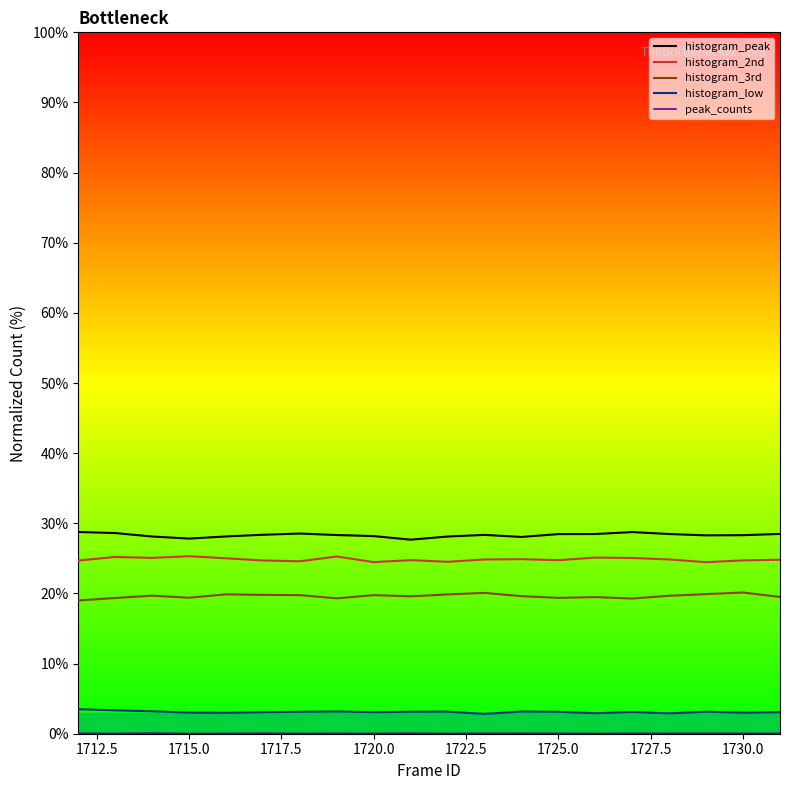

What is the difference between the maximum and minimum values in the histogram_peak series?

1.1